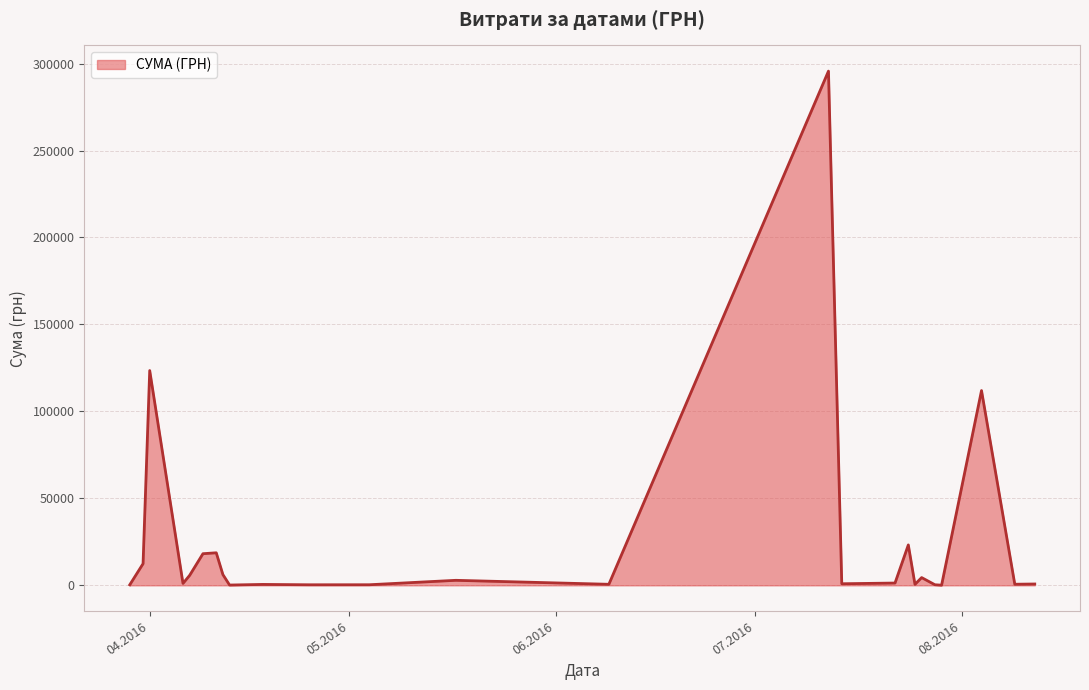

What is the maximum value shown in the chart?

295638.6